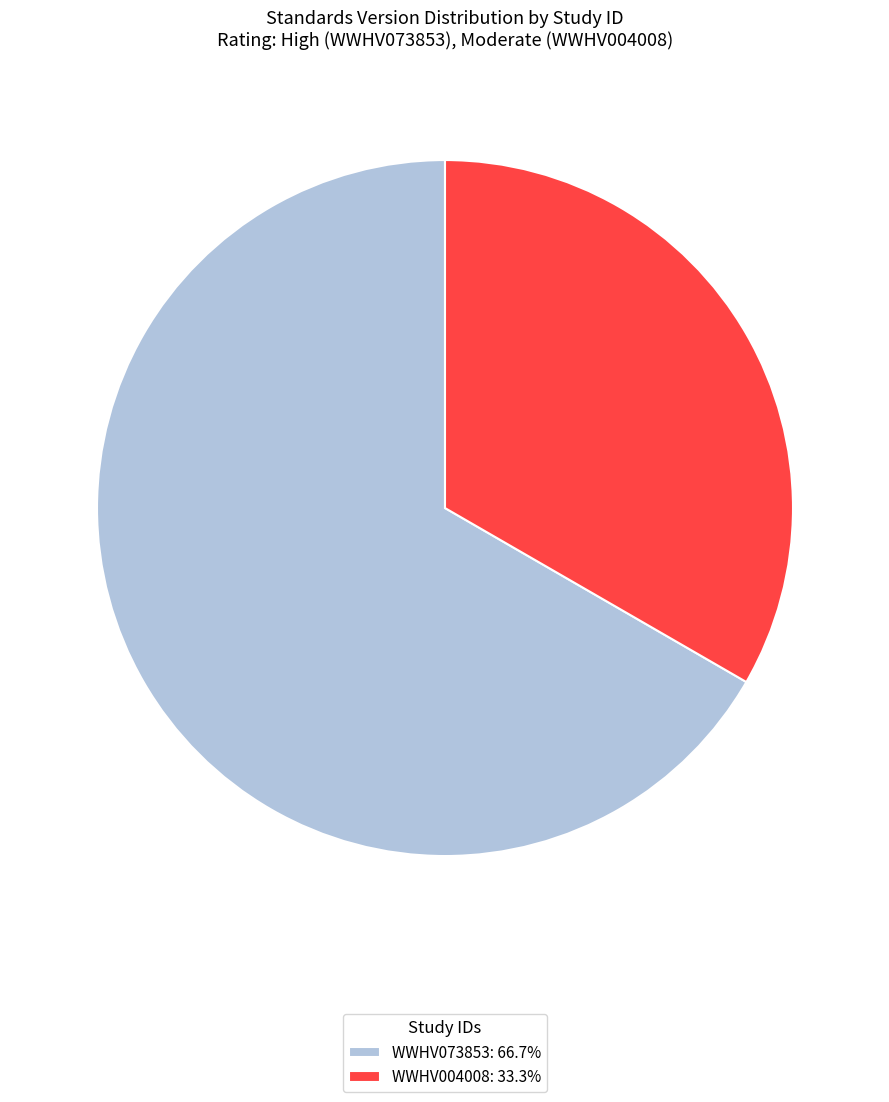

Between WWHV004008 and WWHV073853, which is larger?

WWHV073853